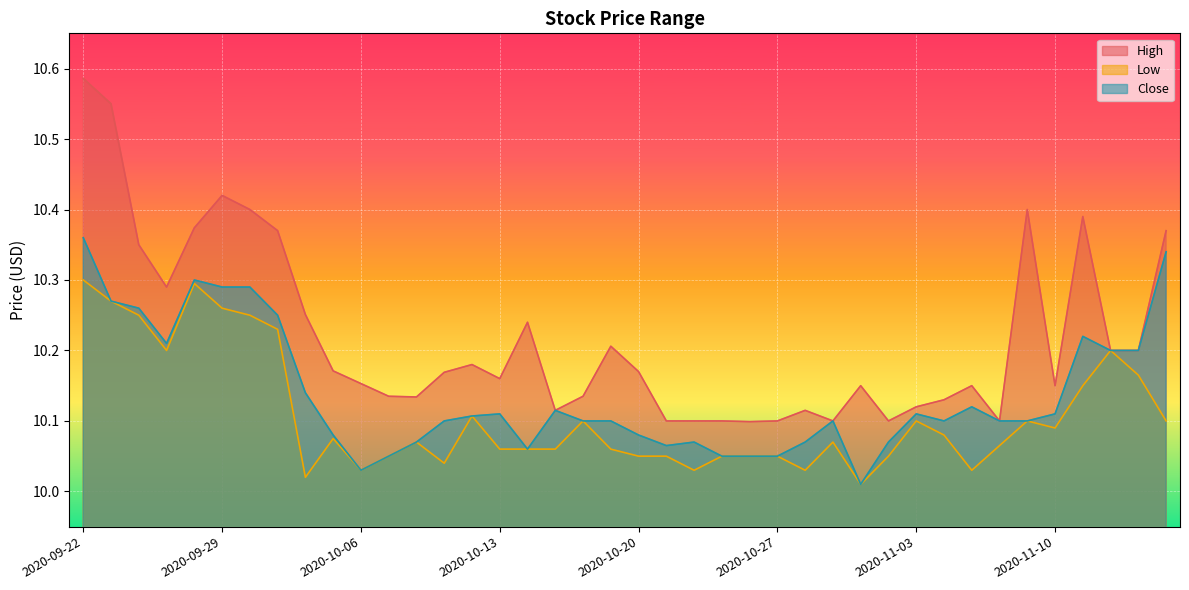

How many interior local valleys does the Close series have?

6